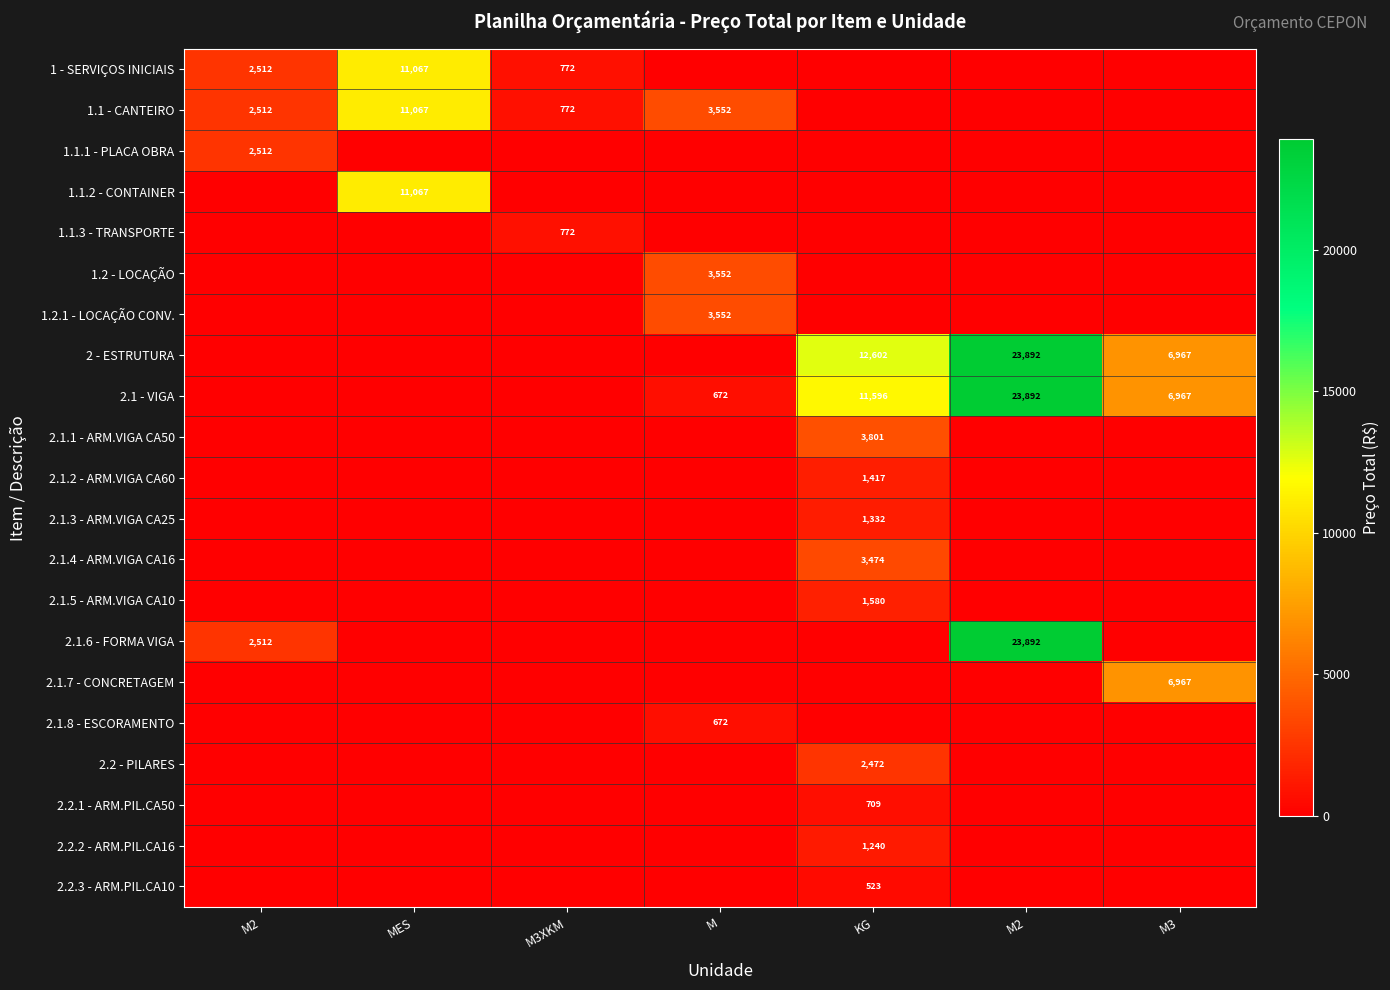

Rank the series by their maximum value, from highest to lowest.

2 - ESTRUTURA, 2.1 - VIGA, 2.1.6 - FORMA VIGA, 1 - SERVIÇOS INICIAIS, 1.1 - CANTEIRO, 1.1.2 - CONTAINER, 2.1.7 - CONCRETAGEM, 2.1.1 - ARM.VIGA CA50, 1.2 - LOCAÇÃO, 1.2.1 - LOCAÇÃO CONV., 2.1.4 - ARM.VIGA CA16, 1.1.1 - PLACA OBRA, 2.2 - PILARES, 2.1.5 - ARM.VIGA CA10, 2.1.2 - ARM.VIGA CA60, 2.1.3 - ARM.VIGA CA25, 2.2.2 - ARM.PIL.CA16, 1.1.3 - TRANSPORTE, 2.2.1 - ARM.PIL.CA50, 2.1.8 - ESCORAMENTO, 2.2.3 - ARM.PIL.CA10